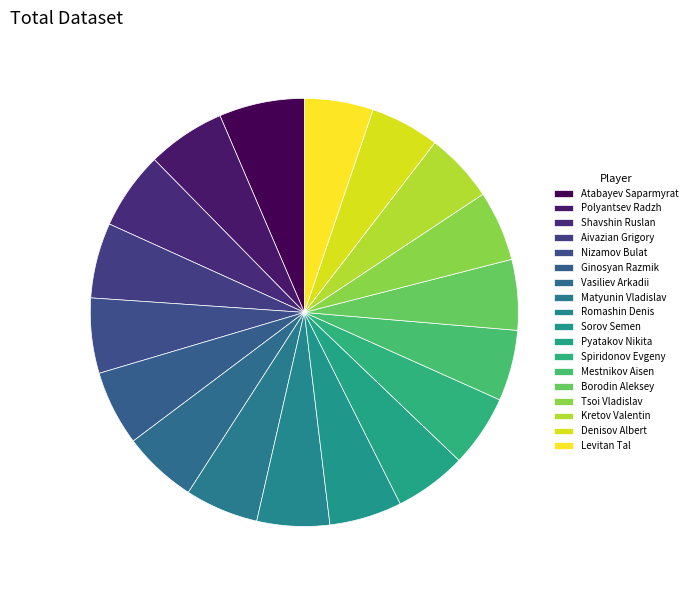

How many slices are in this pie chart?

18